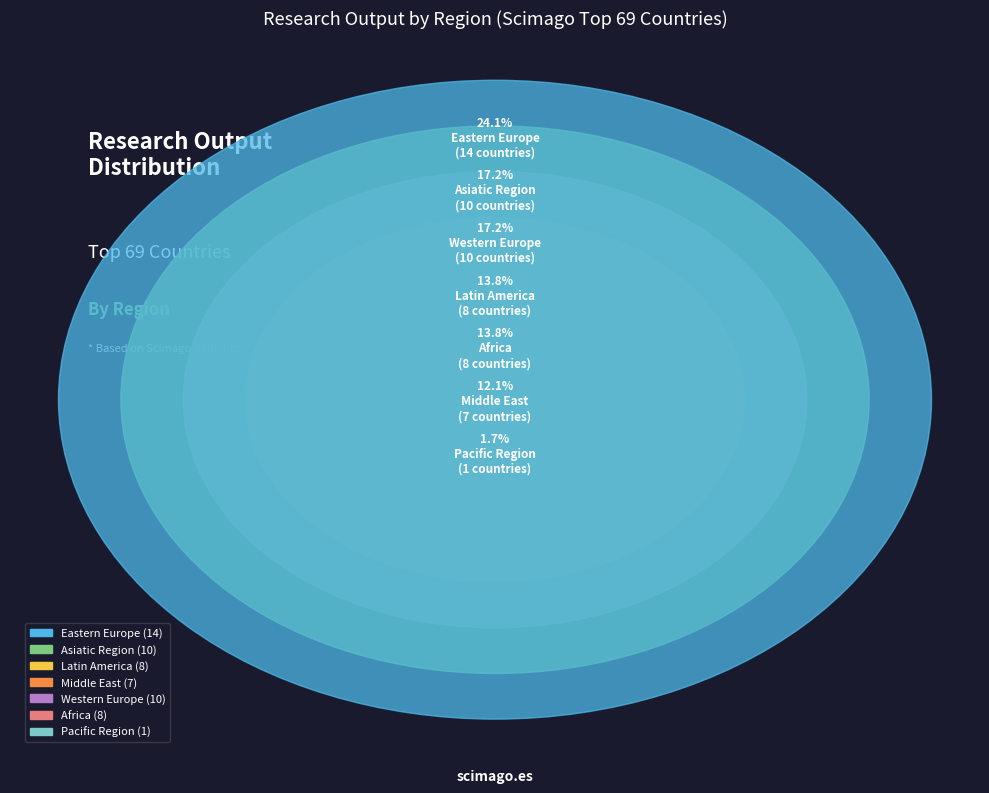

Does Pacific Region account for over 50% of the chart?

No